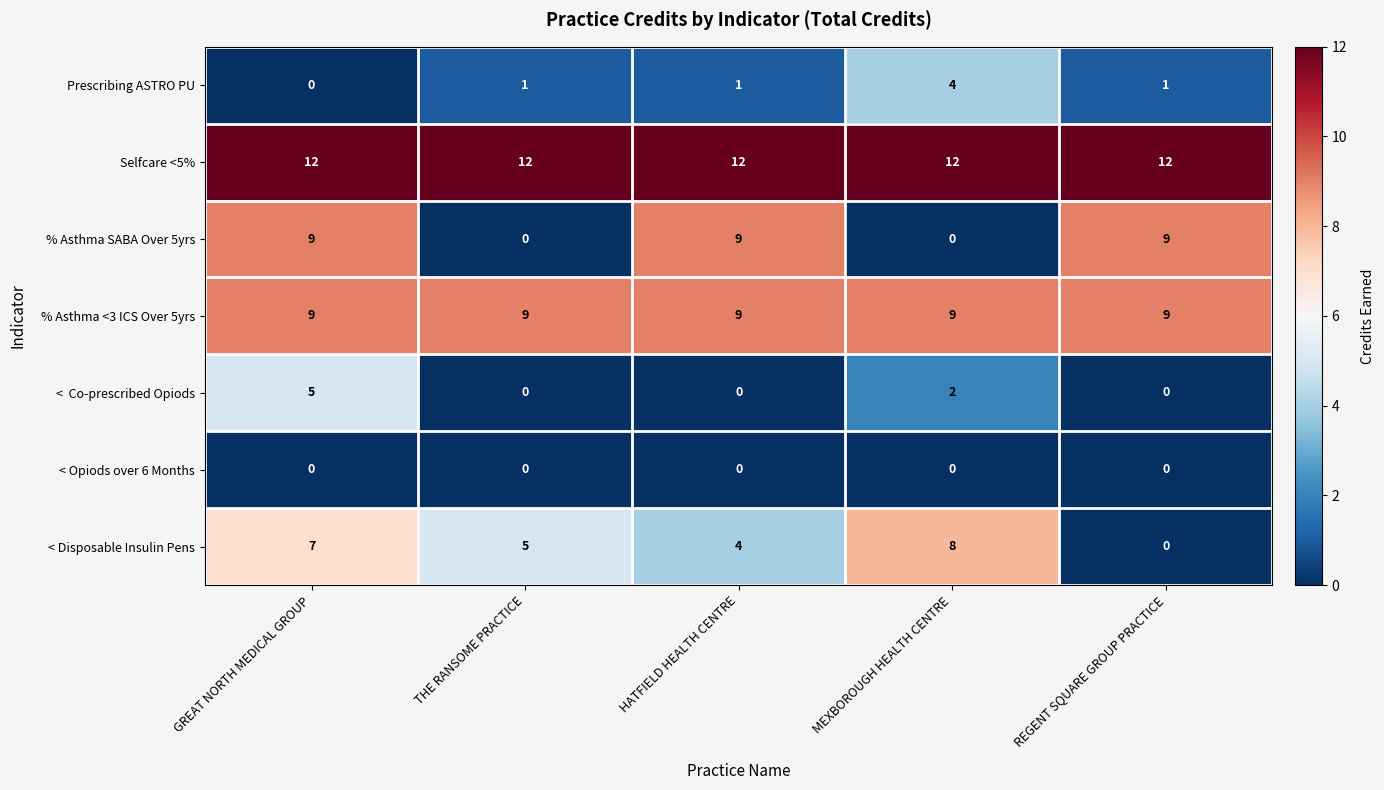

True or false: % Asthma SABA Over 5yrs has a value of 0 at THE RANSOME PRACTICE.

True